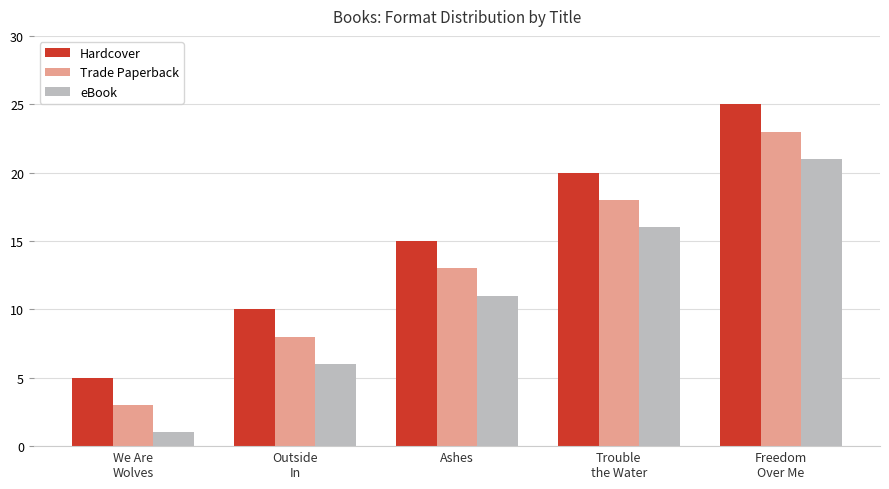

At how many categories does at least one series exceed 19?

2